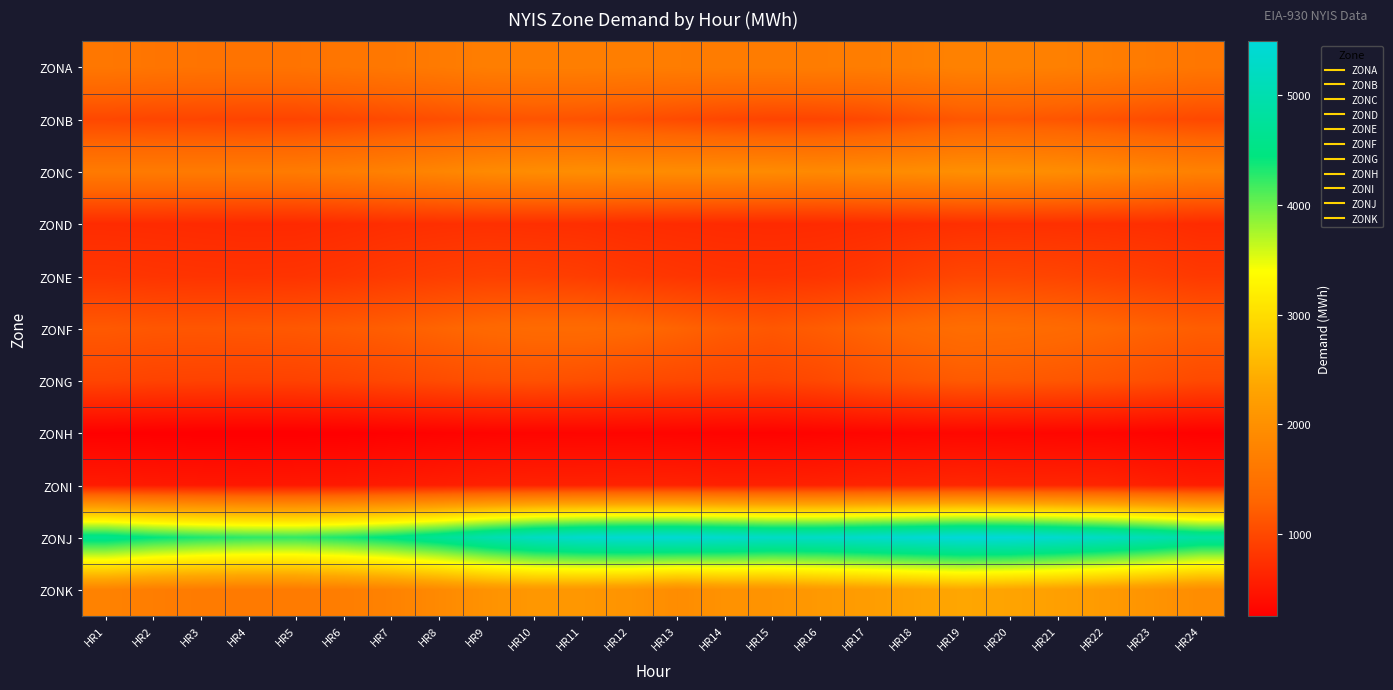

Reading left to right, extract all data points from this chart.

ZONA: HR1=1586	HR2=1550	HR3=1527	HR4=1523	HR5=1525	HR6=1562	HR7=1596	HR8=1640	HR9=1701	HR10=1712	HR11=1712	HR12=1700	HR13=1683	HR14=1676	HR15=1674	HR16=1682	HR17=1684	HR18=1715	HR19=1762	HR20=1758	HR21=1731	HR22=1690	HR23=1633	HR24=1573
ZONB: HR1=992	HR2=974	HR3=969	HR4=958	HR5=959	HR6=984	HR7=1021	HR8=1060	HR9=1105	HR10=1120	HR11=1107	HR12=1074	HR13=1029	HR14=984	HR15=959	HR16=967	HR17=1003	HR18=1083	HR19=1152	HR20=1159	HR21=1132	HR22=1093	HR23=1043	HR24=1003
ZONC: HR1=1641	HR2=1644	HR3=1642	HR4=1647	HR5=1653	HR6=1694	HR7=1750	HR8=1819	HR9=1897	HR10=1938	HR11=1961	HR12=1940	HR13=1929	HR14=1927	HR15=1913	HR16=1885	HR17=1916	HR18=1942	HR19=1984	HR20=1981	HR21=1950	HR22=1885	HR23=1808	HR24=1753
ZOND: HR1=706	HR2=702	HR3=693	HR4=685	HR5=686	HR6=707	HR7=731	HR8=745	HR9=754	HR10=745	HR11=738	HR12=717	HR13=705	HR14=696	HR15=690	HR16=696	HR17=710	HR18=730	HR19=748	HR20=755	HR21=751	HR22=744	HR23=734	HR24=704
ZONE: HR1=815	HR2=797	HR3=787	HR4=782	HR5=788	HR6=813	HR7=856	HR8=889	HR9=918	HR10=910	HR11=887	HR12=840	HR13=809	HR14=786	HR15=779	HR16=793	HR17=838	HR18=920	HR19=976	HR20=980	HR21=964	HR22=930	HR23=893	HR24=846
ZONF: HR1=1176	HR2=1148	HR3=1143	HR4=1152	HR5=1162	HR6=1191	HR7=1230	HR8=1289	HR9=1344	HR10=1375	HR11=1382	HR12=1352	HR13=1281	HR14=1200	HR15=1155	HR16=1208	HR17=1284	HR18=1358	HR19=1419	HR20=1406	HR21=1375	HR22=1325	HR23=1265	HR24=1219
ZONG: HR1=967	HR2=945	HR3=937	HR4=932	HR5=936	HR6=959	HR7=996	HR8=1036	HR9=1079	HR10=1092	HR11=1068	HR12=1025	HR13=999	HR14=978	HR15=966	HR16=1004	HR17=1080	HR18=1137	HR19=1182	HR20=1174	HR21=1149	HR22=1116	HR23=1066	HR24=1012
ZONH: HR1=265	HR2=255	HR3=250	HR4=249	HR5=250	HR6=254	HR7=271	HR8=289	HR9=304	HR10=313	HR11=315	HR12=315	HR13=307	HR14=299	HR15=291	HR16=303	HR17=317	HR18=330	HR19=339	HR20=333	HR21=324	HR22=317	HR23=296	HR24=274
ZONI: HR1=540	HR2=526	HR3=511	HR4=501	HR5=511	HR6=522	HR7=546	HR8=571	HR9=598	HR10=609	HR11=610	HR12=618	HR13=614	HR14=597	HR15=599	HR16=611	HR17=633	HR18=645	HR19=663	HR20=648	HR21=646	HR22=635	HR23=590	HR24=558
ZONJ: HR1=4614	HR2=4433	HR3=4319	HR4=4253	HR5=4239	HR6=4336	HR7=4493	HR8=4712	HR9=4990	HR10=5221	HR11=5355	HR12=5411	HR13=5416	HR14=5347	HR15=5265	HR16=5268	HR17=5345	HR18=5414	HR19=5491	HR20=5463	HR21=5360	HR22=5229	HR23=5064	HR24=4856
ZONK: HR1=1771	HR2=1692	HR3=1654	HR4=1633	HR5=1648	HR6=1696	HR7=1773	HR8=1887	HR9=2032	HR10=2114	HR11=2105	HR12=2058	HR13=1937	HR14=2028	HR15=2051	HR16=2138	HR17=2200	HR18=2288	HR19=2357	HR20=2311	HR21=2251	HR22=2162	HR23=2053	HR24=1941